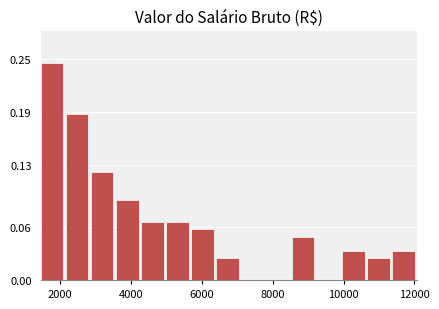

Read against the x-axis, roughly where is the centre of the tallest bar?

1800